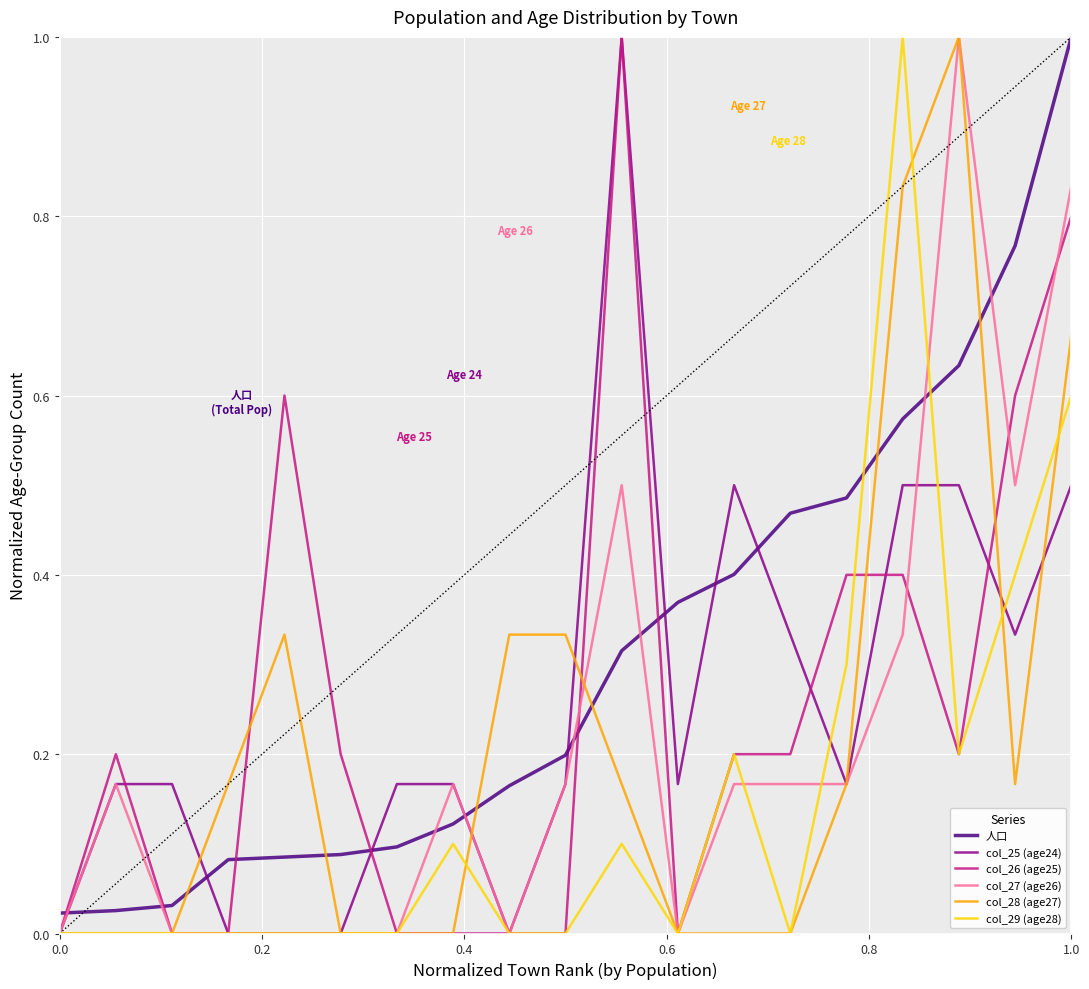

Which series has the largest total across all categories?

人口